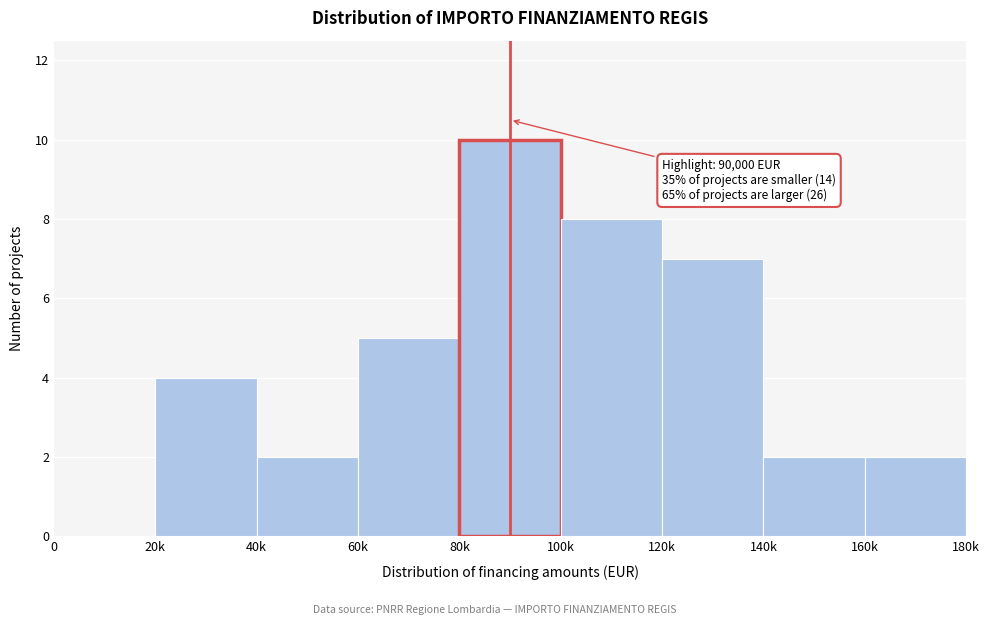

Reading left to right, transcribe all the data shown in this chart.

0=0	20k=4	40k=2	60k=5	80k=10	100k=8	120k=7	140k=2	160k=2